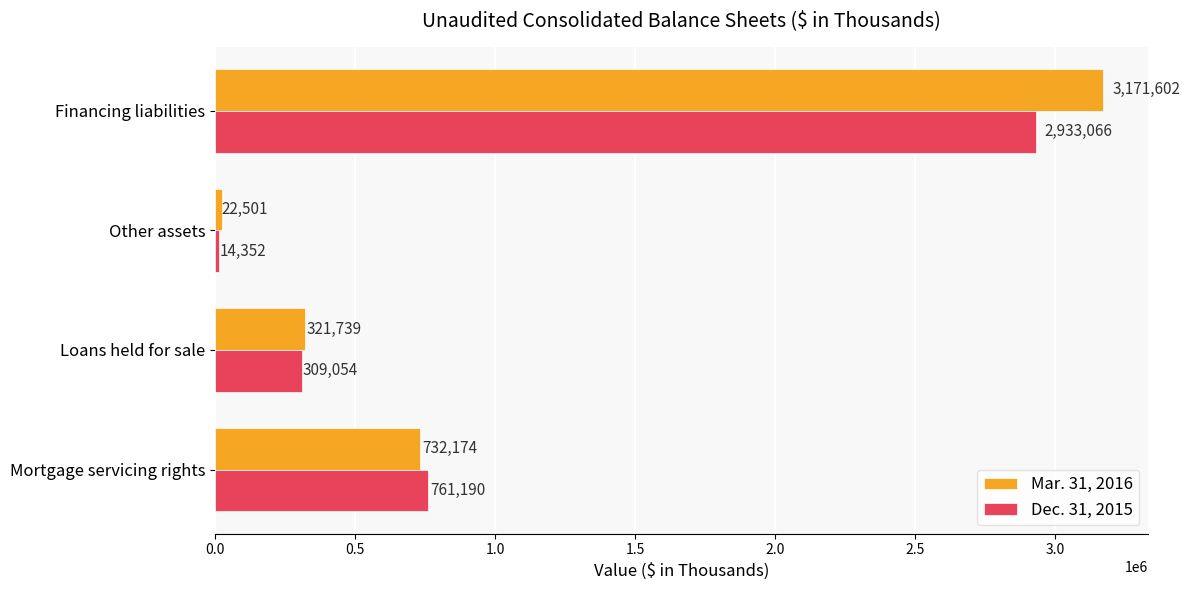

Between Loans held for sale and Other assets, which series saw the biggest shift?

Mar. 31, 2016